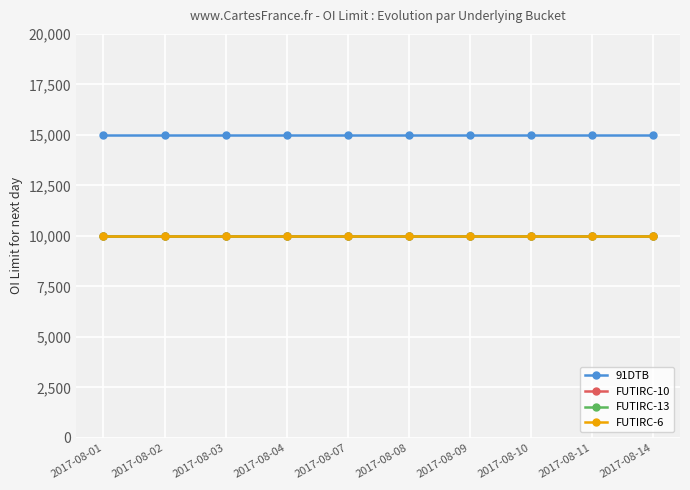

At how many categories does at least one series exceed 10432?

10